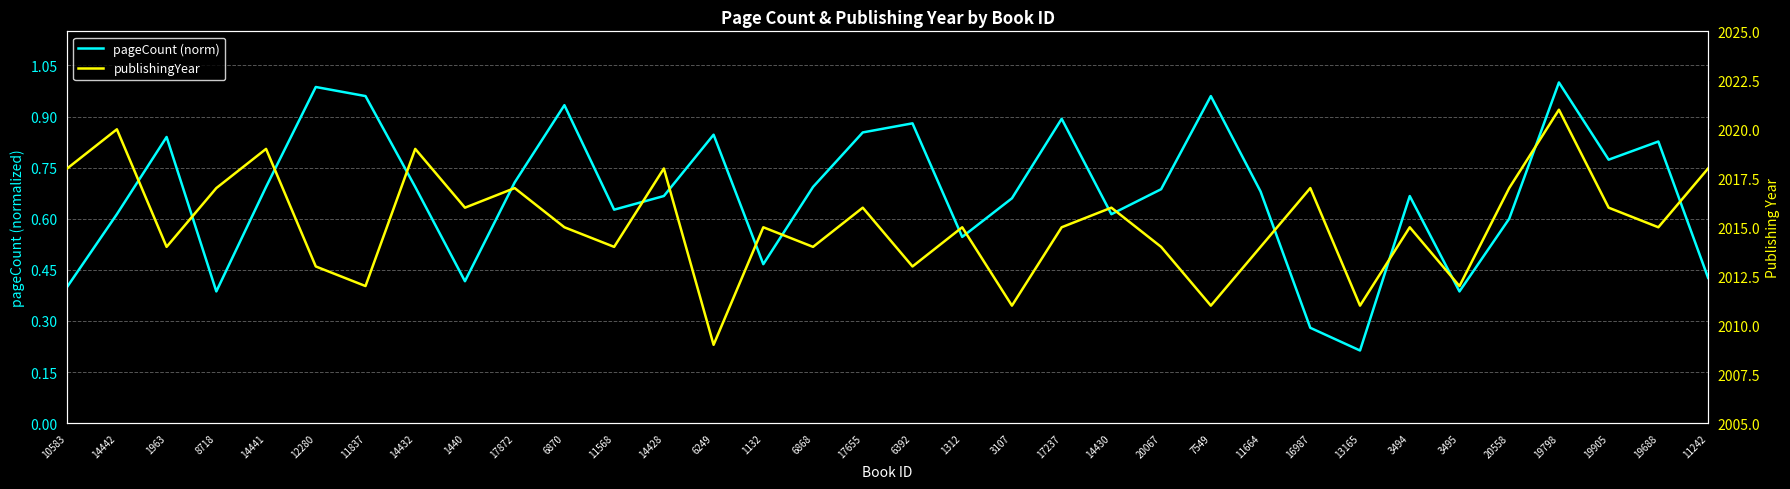

List the labels in order of publishingYear value, smallest first.

6249, 3107, 7549, 13165, 11837, 3495, 12280, 6392, 1963, 11568, 6868, 20067, 11664, 6870, 1132, 1312, 17237, 3494, 19688, 1440, 17655, 14430, 19905, 8718, 17872, 16987, 20558, 10583, 14428, 11242, 14441, 14432, 14442, 19798